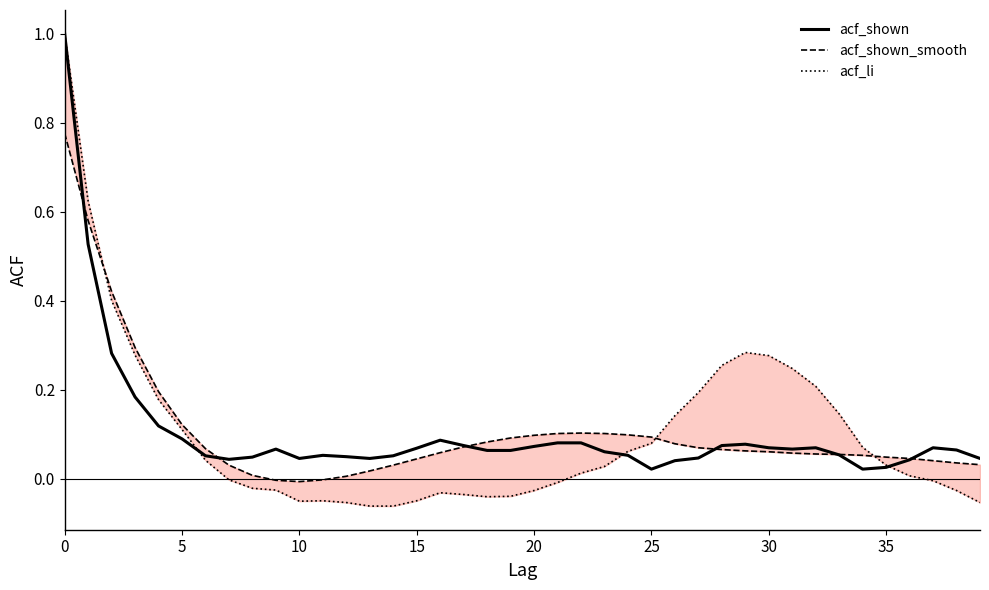

What is the difference between the second highest and minimum values in the acf_shown_smooth series?

0.6